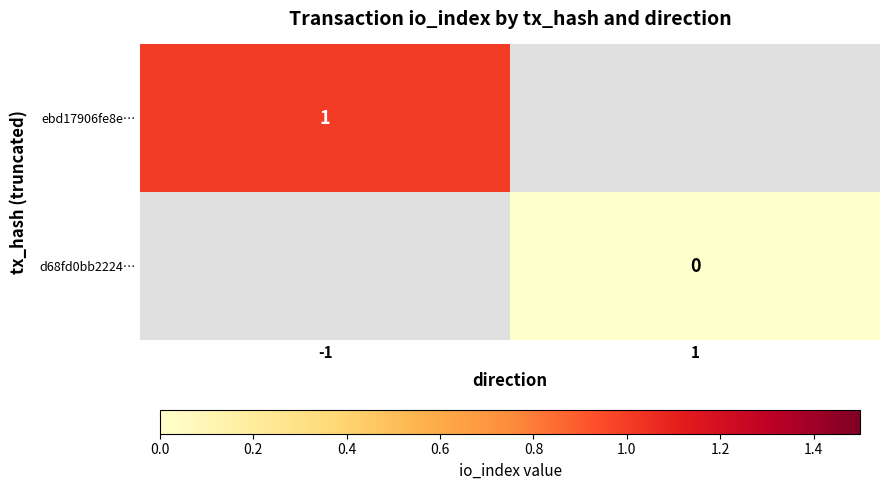

Is the value of ebd17906fe8e… at -1 greater than the value of d68fd0bb2224… at 1?

Yes